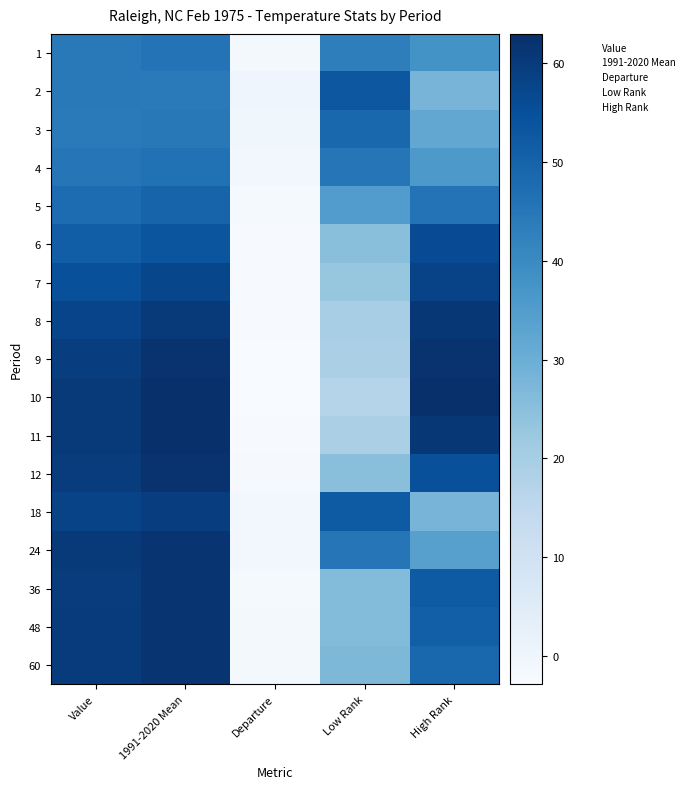

Reading left to right, what are all the values shown in this chart?

Value: 0=44.3	1=44.3	2=44.1	3=45.4	4=47.7	5=51.3	6=54.9	7=57.7	8=59.3	9=60.2	10=60.2	11=59.8	12=58.1	13=60.6	14=59.9	15=60.0	16=60.0
1991-2020 Mean: 0=45.8	1=44.2	2=44.6	3=46.5	4=49.7	5=53.7	6=57.3	7=60.3	8=62.2	9=63.0	10=62.8	11=62.0	12=59.2	13=61.9	14=61.9	15=61.8	16=61.8
Departure: 0=-1.5	1=0.1	2=-0.5	3=-1.1	4=-2.0	5=-2.4	6=-2.4	7=-2.6	8=-2.9	9=-2.8	10=-2.6	11=-2.2	12=-1.1	13=-1.3	14=-2.0	15=-1.8	16=-1.8
Low Rank: 0=43.0	1=53.0	2=49.0	3=45.0	4=35.0	5=25.0	6=23.0	7=20.0	8=19.0	9=17.0	10=19.0	11=25.0	12=52.0	13=45.0	14=26.0	15=26.0	16=27.0
High Rank: 0=38.0	1=28.0	2=32.0	3=36.0	4=46.0	5=56.0	6=58.0	7=61.0	8=62.0	9=63.0	10=61.0	11=55.0	12=28.0	13=34.0	14=52.0	15=51.0	16=49.0